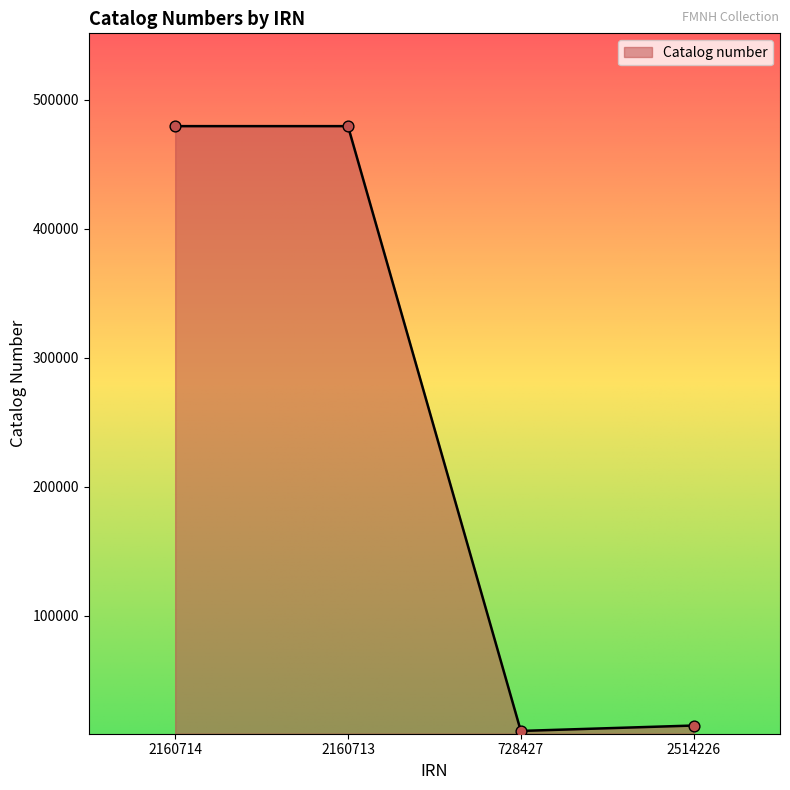

Between 2160713 and 728427, which is larger?

2160713